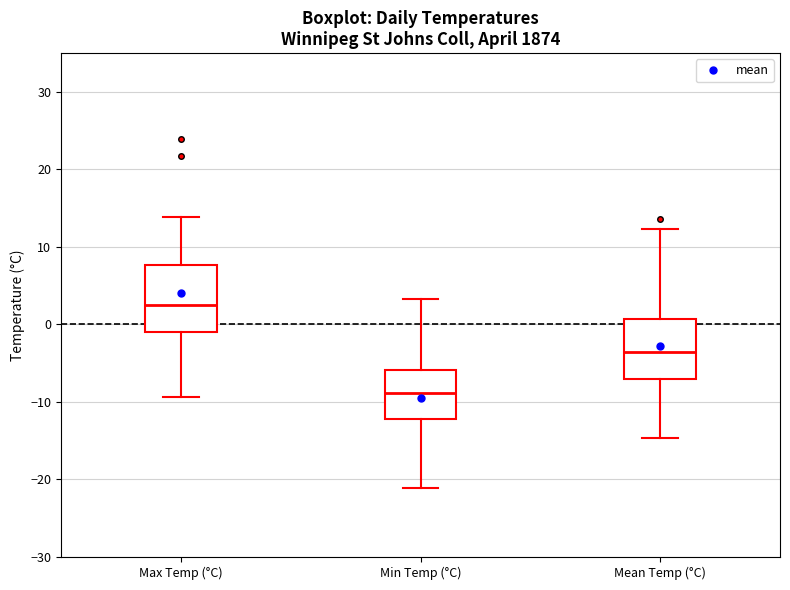

Reading left to right, transcribe this box plot: for each box, give where its median line is, the range the box spans, and where its two whiskers end, as read against the y-axis. The values are not printed on the chart, so give them approximately, as read against the axis.

Max Temp (°C): median 3, box -1 to 8, whiskers -9 to 14
Min Temp (°C): median -9, box -12 to -6, whiskers -21 to 3
Mean Temp (°C): median -3, box -7 to 1, whiskers -15 to 12